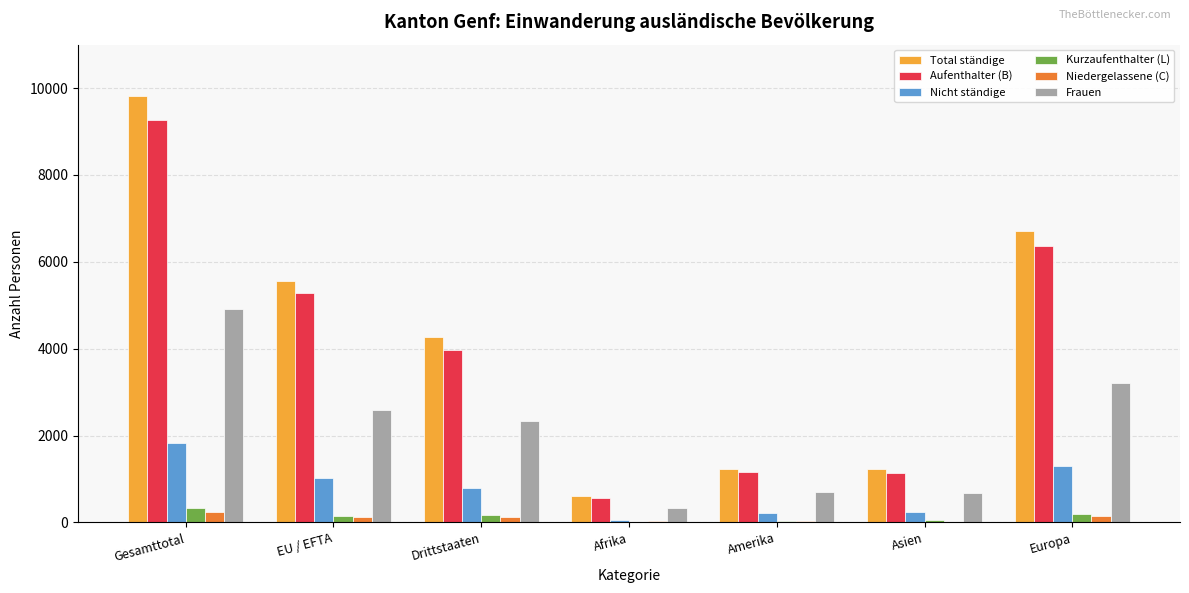

How many groups of bars are there?

7